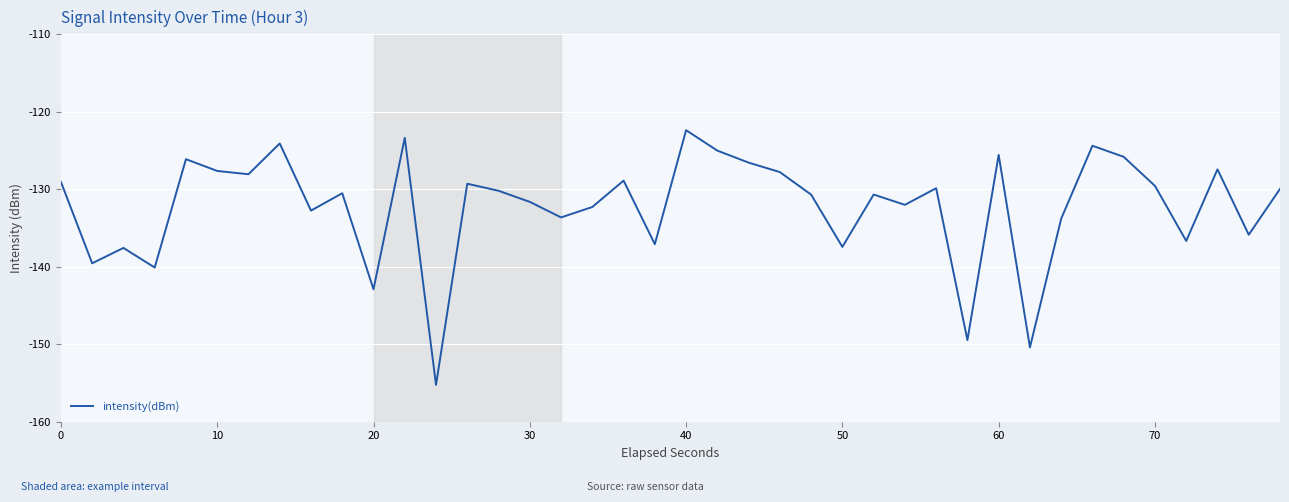

What is the difference between the maximum and minimum values?

32.9